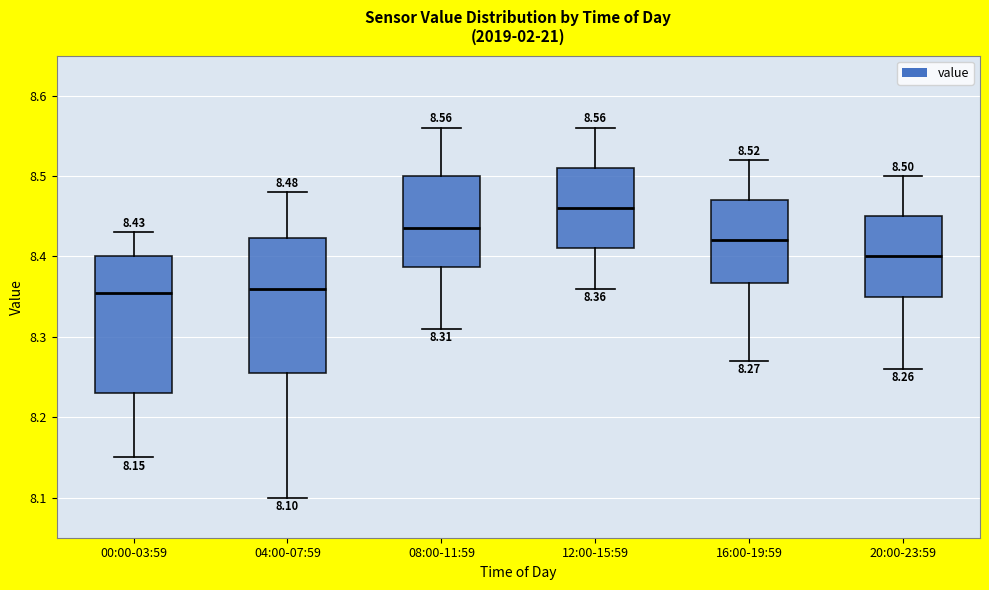

Which box has the highest median line?

12:00-15:59